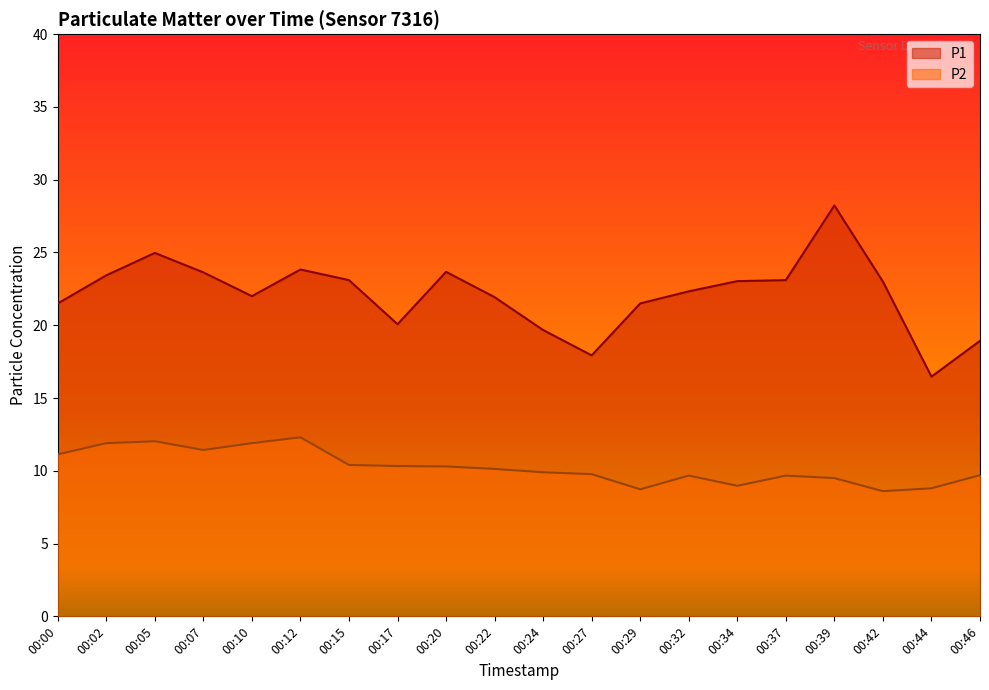

True or false: P2 and P1 cross at least once.

False